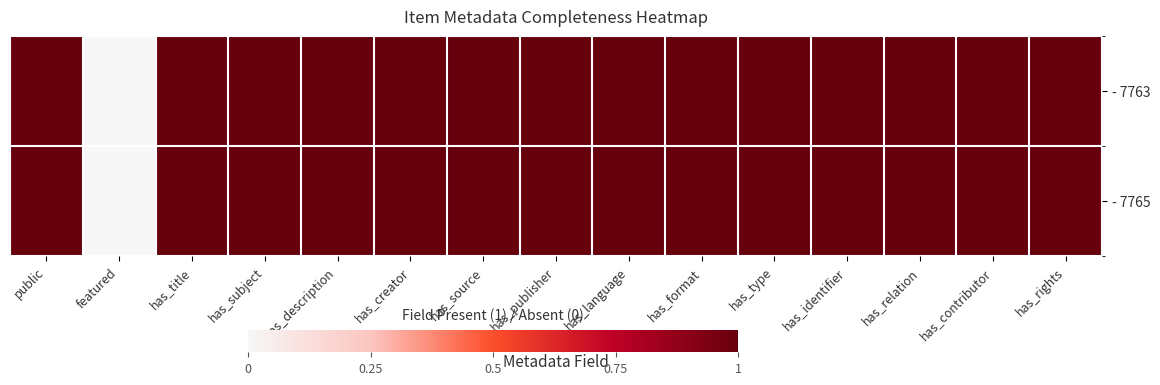

Which series has the largest range (max minus min)?

- 7763